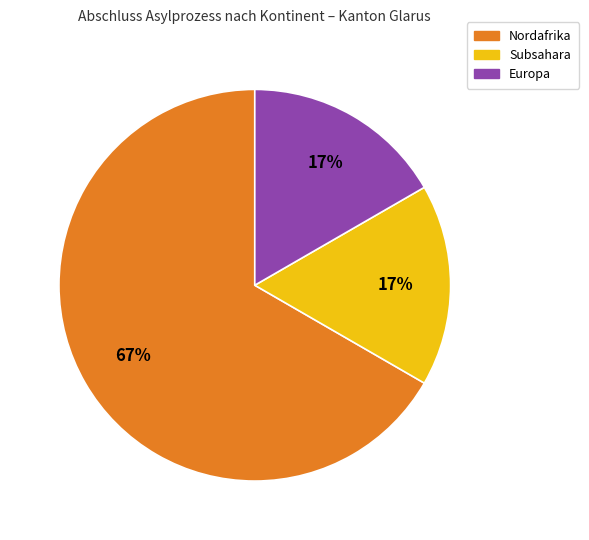

How many segments does this pie chart have?

3